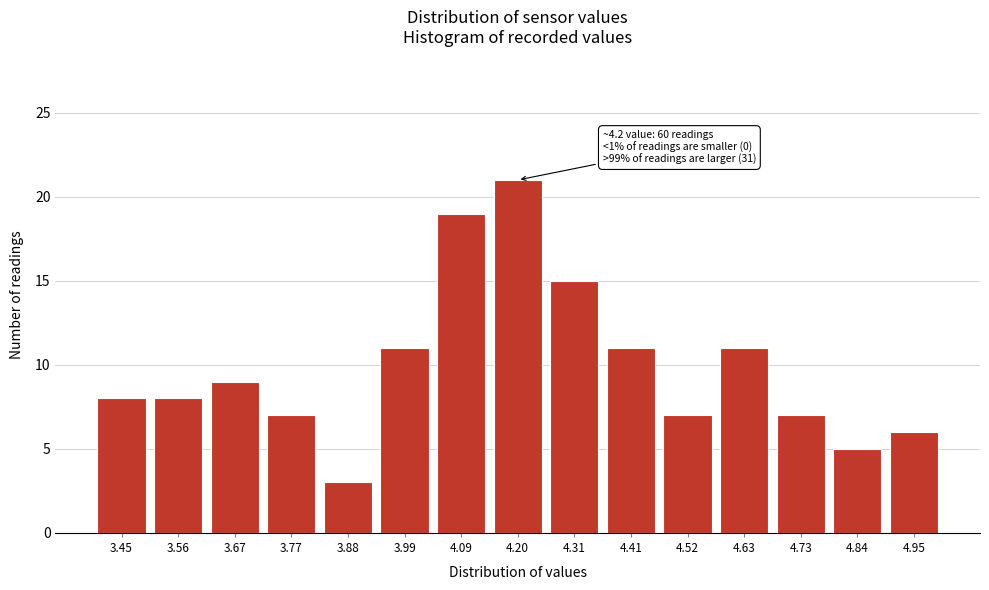

Reading right to left, extract all data points from this chart.

4.95=6	4.84=5	4.73=7	4.63=11	4.52=7	4.41=11	4.31=15	4.20=21	4.09=19	3.99=11	3.88=3	3.77=7	3.67=9	3.56=8	3.45=8